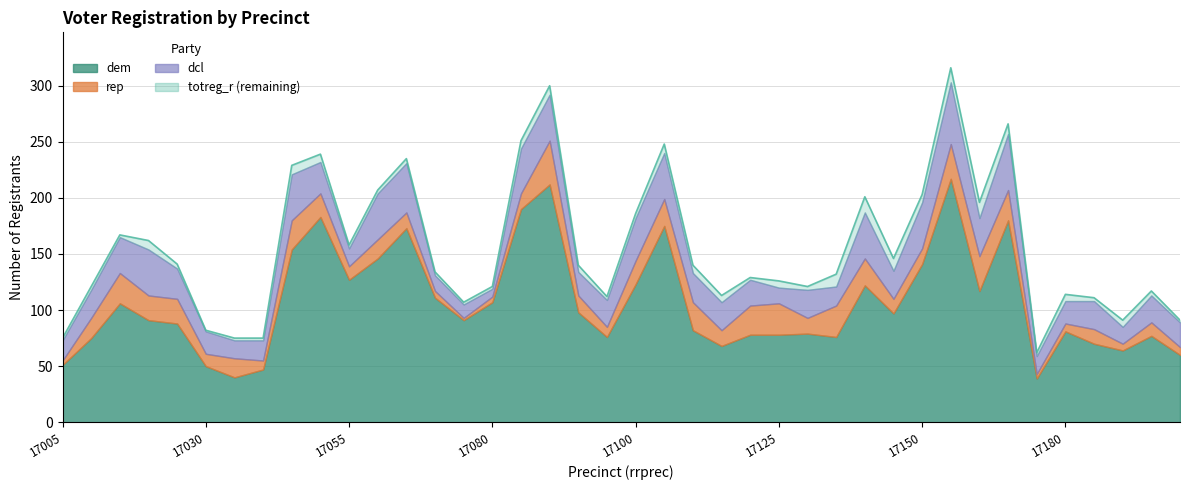

At which category does the chart reach its peak across all series?

17155